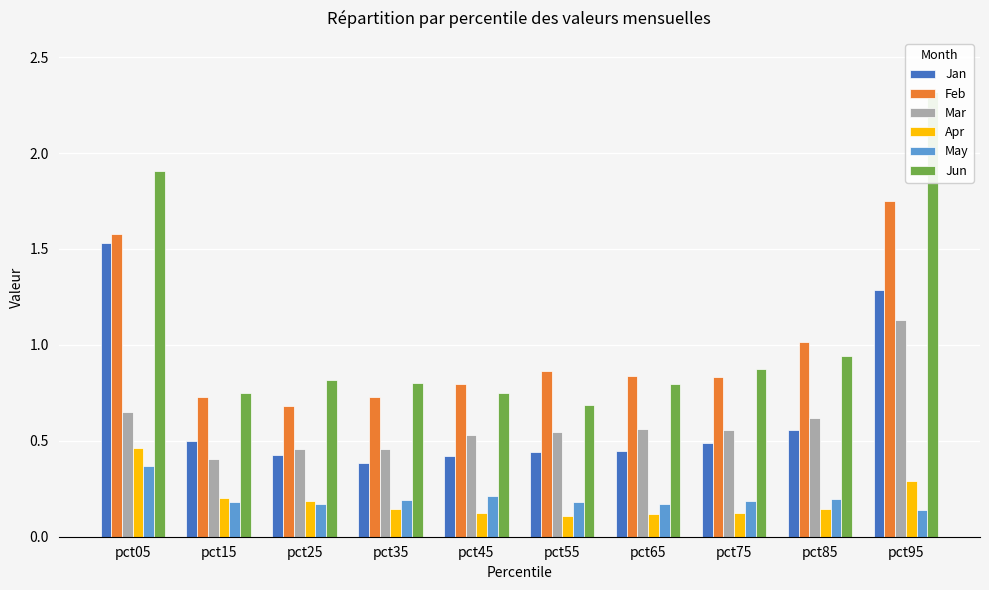

What is the lowest value of the Jan series?

0.4